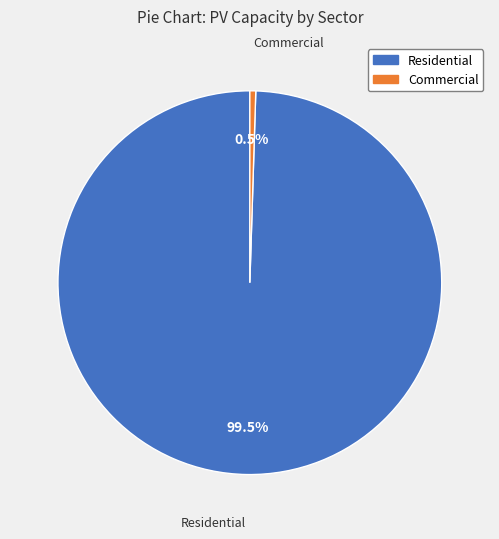

What is the total percentage of Commercial and Residential?

100.0%